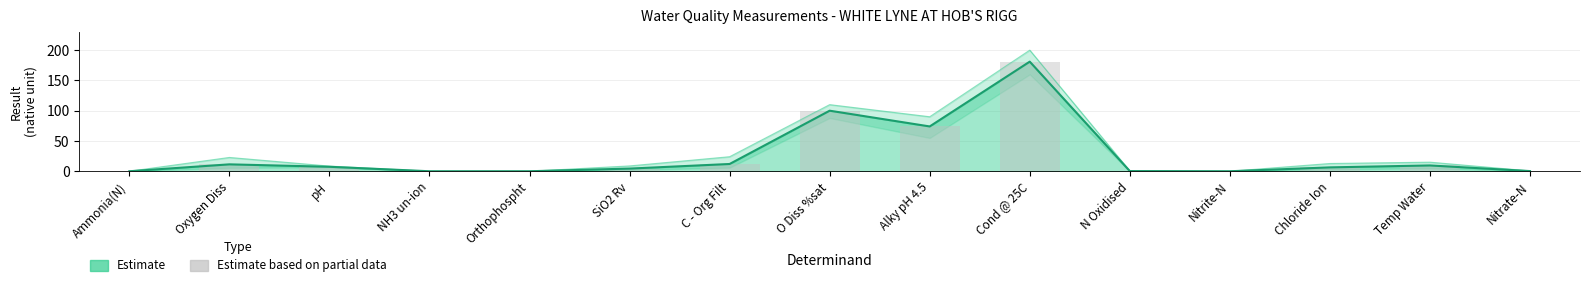

What is the value of the 14th bar from the left?

9.6